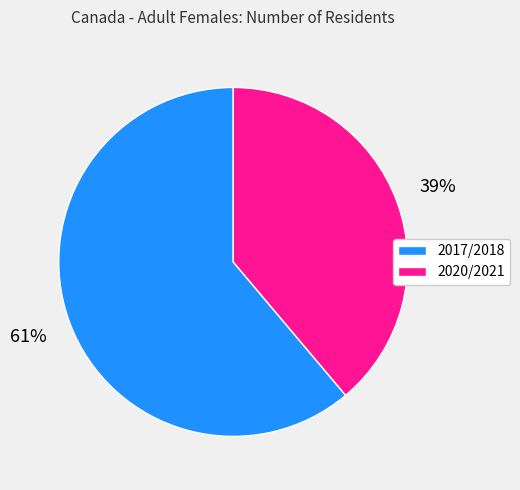

Is it true that 2020/2021 is 47% of the pie?

False